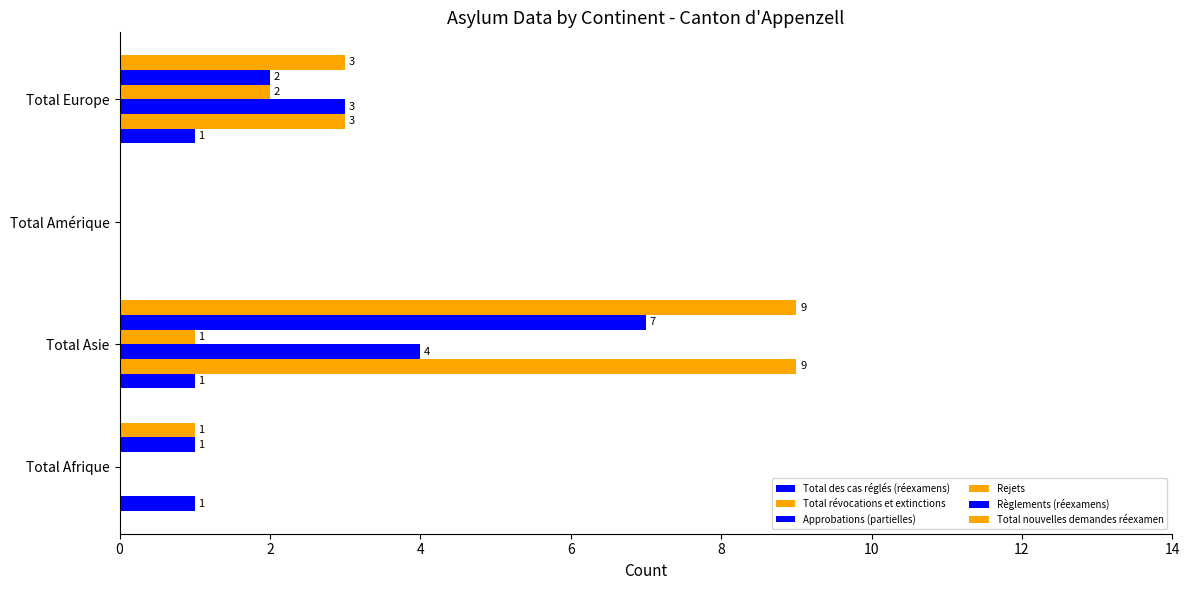

List the series in order of their peak value, lowest first.

Total des cas réglés (réexamens), Rejets, Approbations (partielles), Règlements (réexamens), Total révocations et extinctions, Total nouvelles demandes réexamen